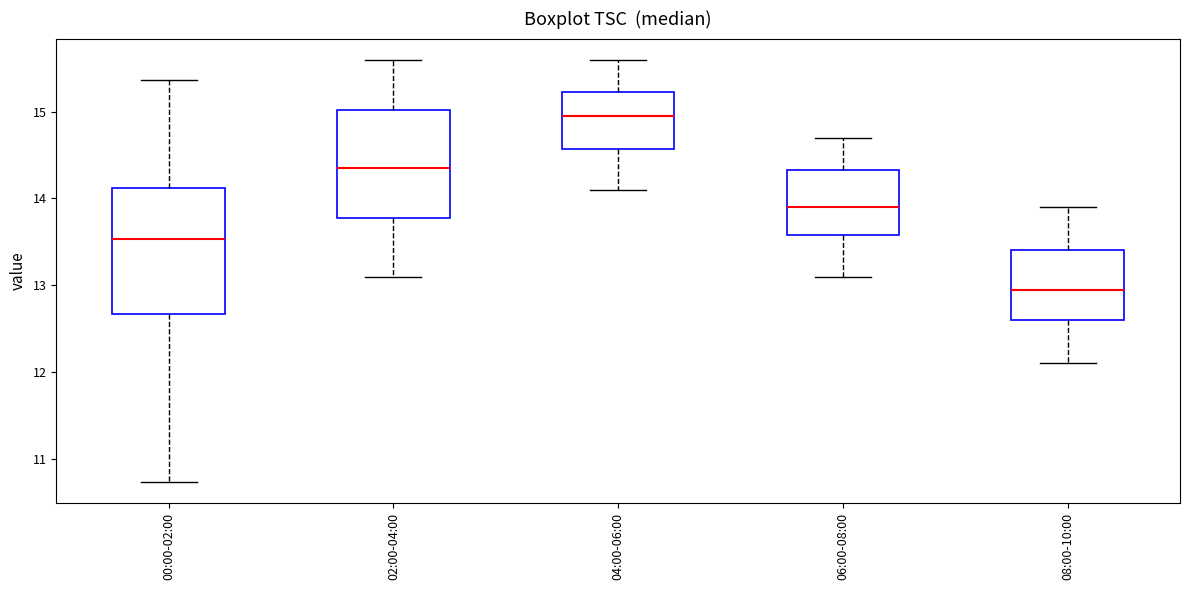

Reading left to right, transcribe this box plot: for each box, give where its median line is, the range the box spans, and where its two whiskers end, as read against the y-axis. The values are not printed on the chart, so give them approximately, as read against the axis.

00:00-02:00: median 13.5, box 12.7 to 14.1, whiskers 10.7 to 15.4
02:00-04:00: median 14.4, box 13.8 to 15.0, whiskers 13.1 to 15.6
04:00-06:00: median 15.0, box 14.6 to 15.2, whiskers 14.1 to 15.6
06:00-08:00: median 13.9, box 13.6 to 14.3, whiskers 13.1 to 14.7
08:00-10:00: median 13.0, box 12.6 to 13.4, whiskers 12.1 to 13.9